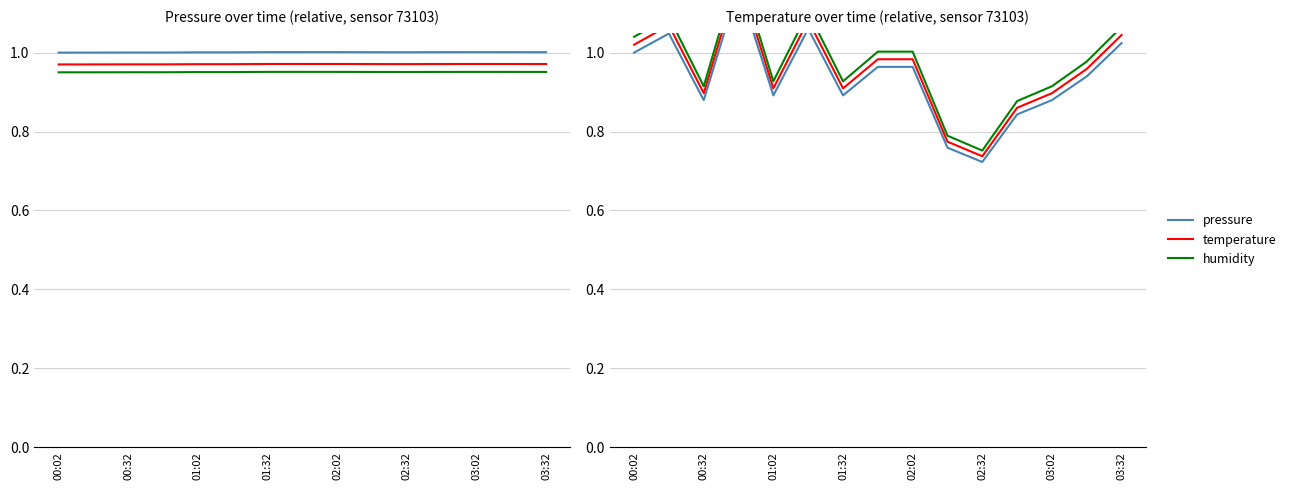

Is it true that pressure equals 1.4 at 00:32?

False